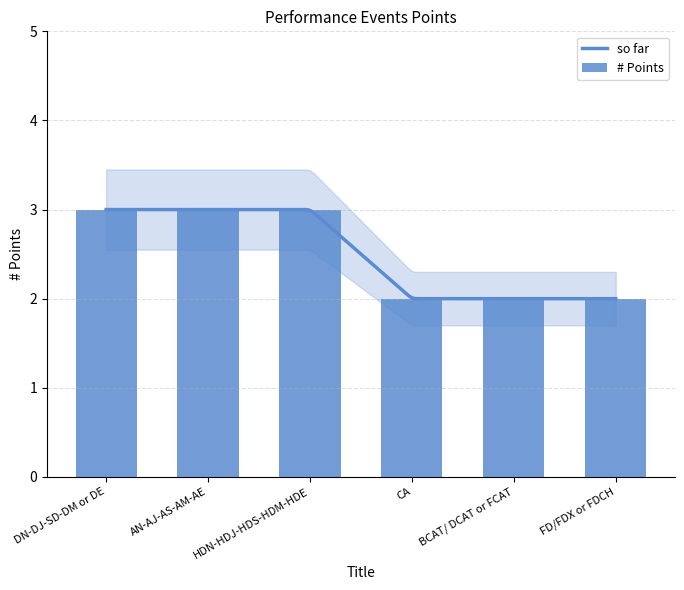

Reading right to left, list all the values displayed in this chart.

2	2	2	3	3	3